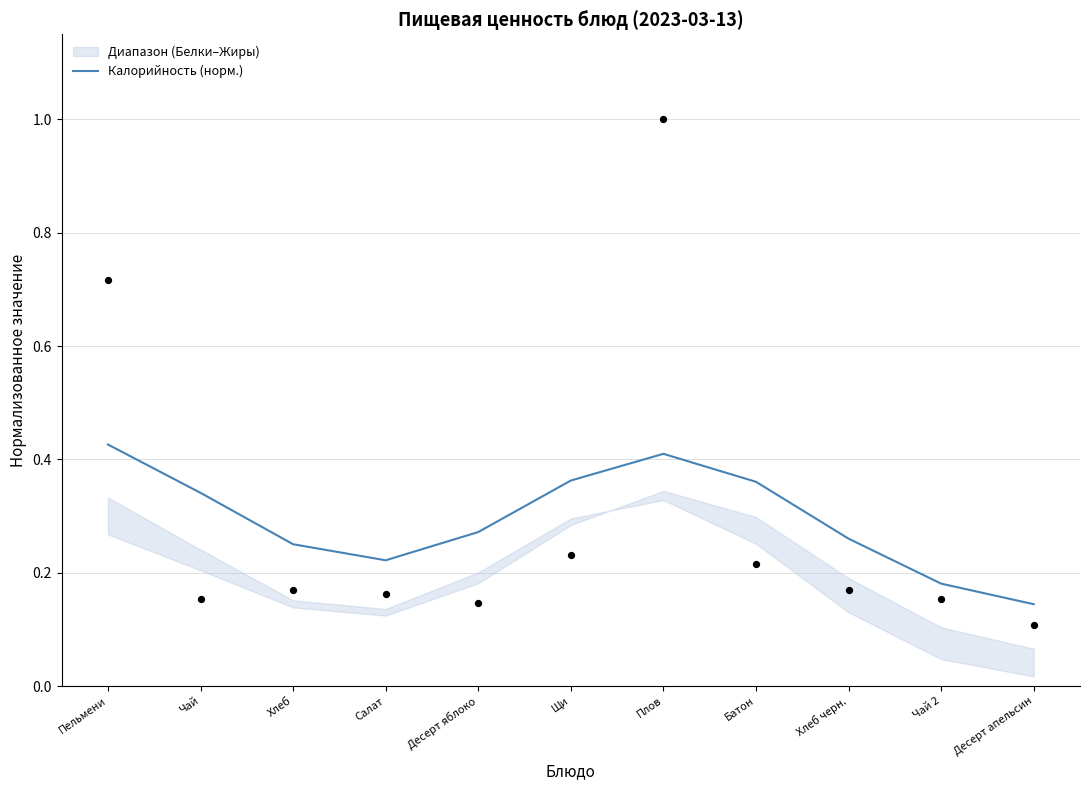

Which has a higher value, Плов or Салат?

Плов